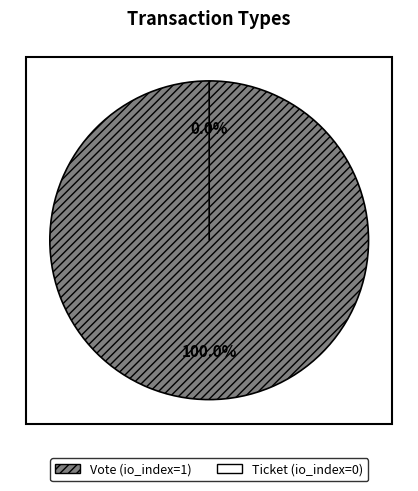

To the nearest percent, what percentage of the pie is Vote?

100%